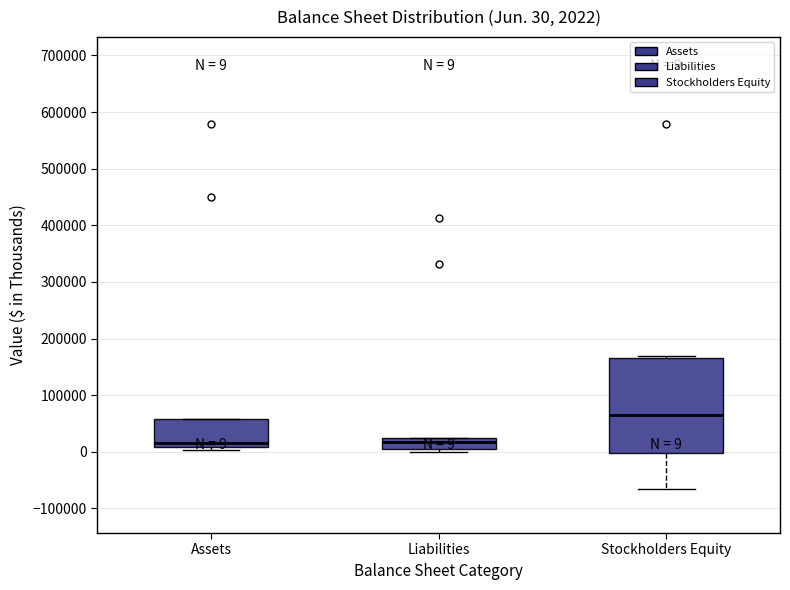

Comparing the boxes themselves (not the whiskers), which one is the tallest?

Stockholders Equity